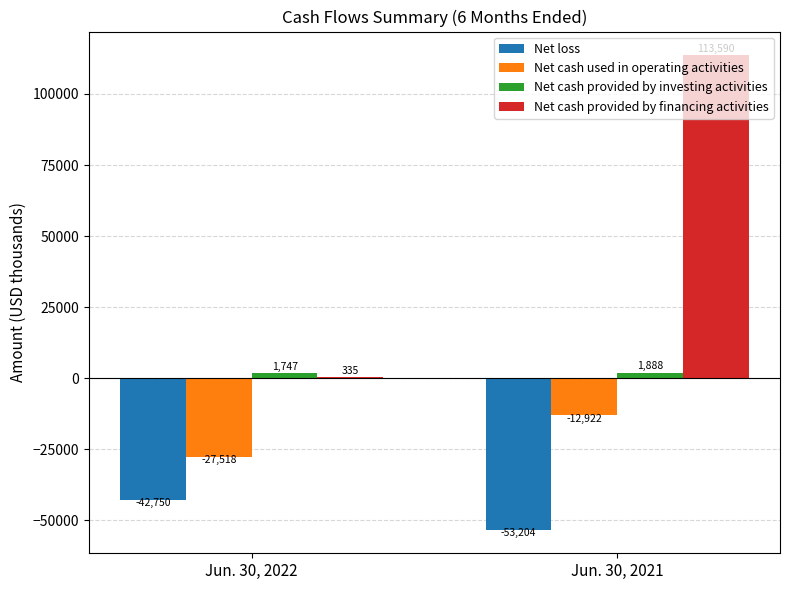

The Net loss series shows -15534 at Jun. 30, 2022. True or false?

False